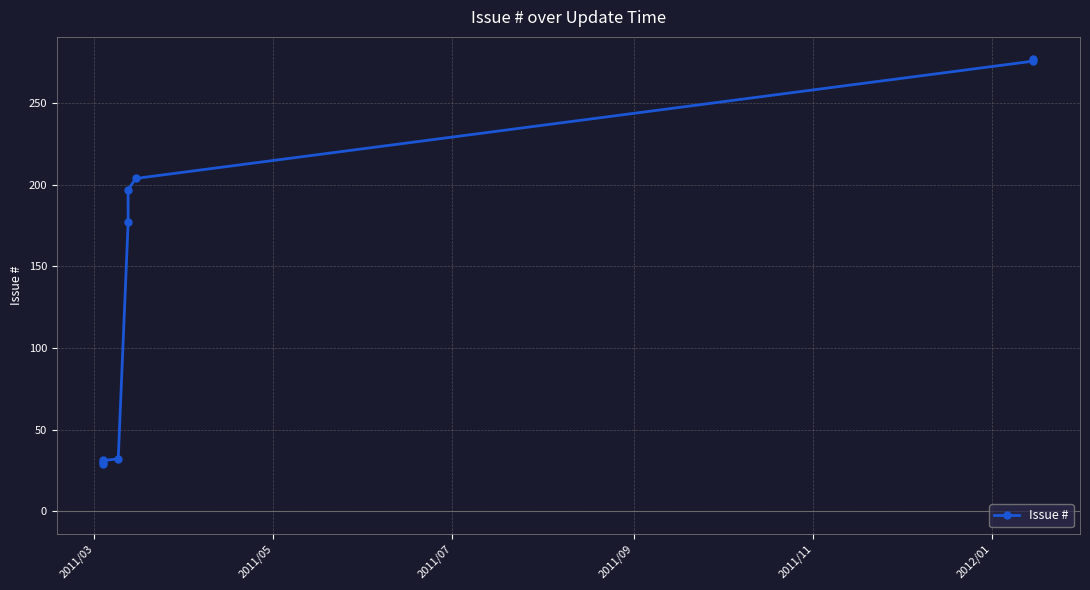

What is the maximum value shown in the chart?

277